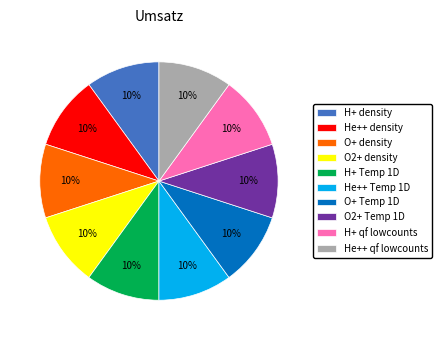

True or false: He++ Temp 1D accounts for 3% of the total.

False